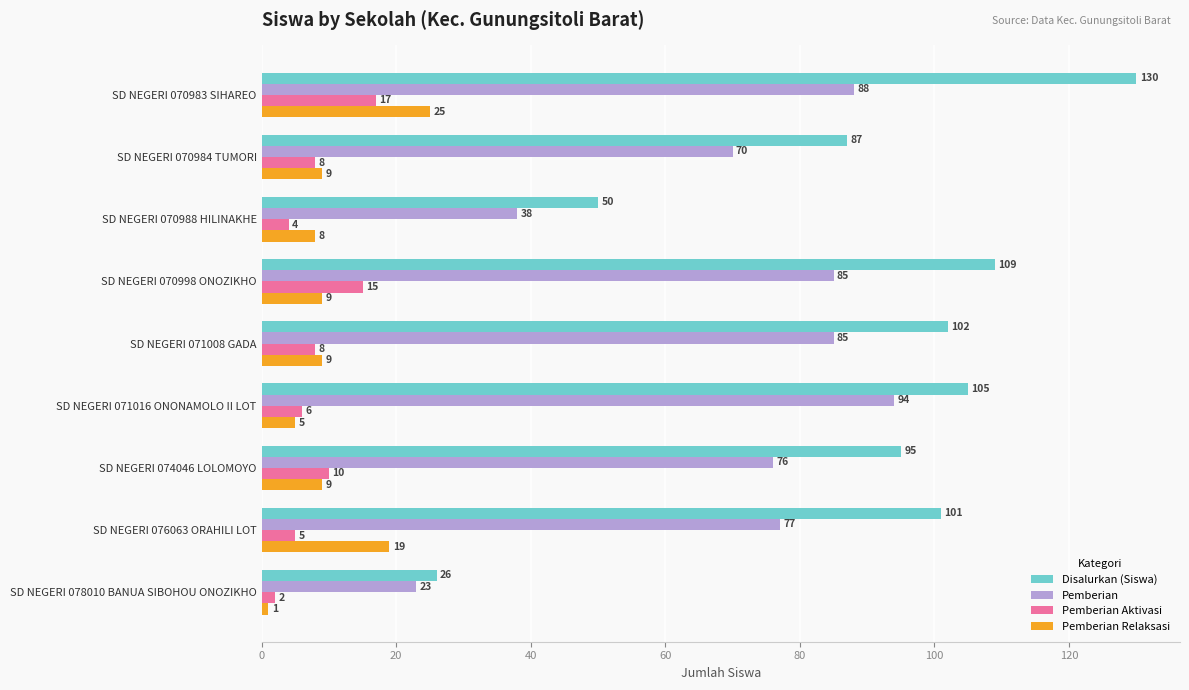

Which series has the largest total across all categories?

Disalurkan (Siswa)